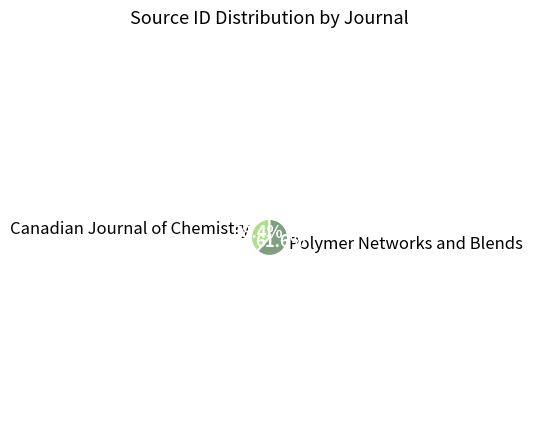

Which has a higher value, Polymer Networks and Blends or Canadian Journal of Chemistry?

Polymer Networks and Blends